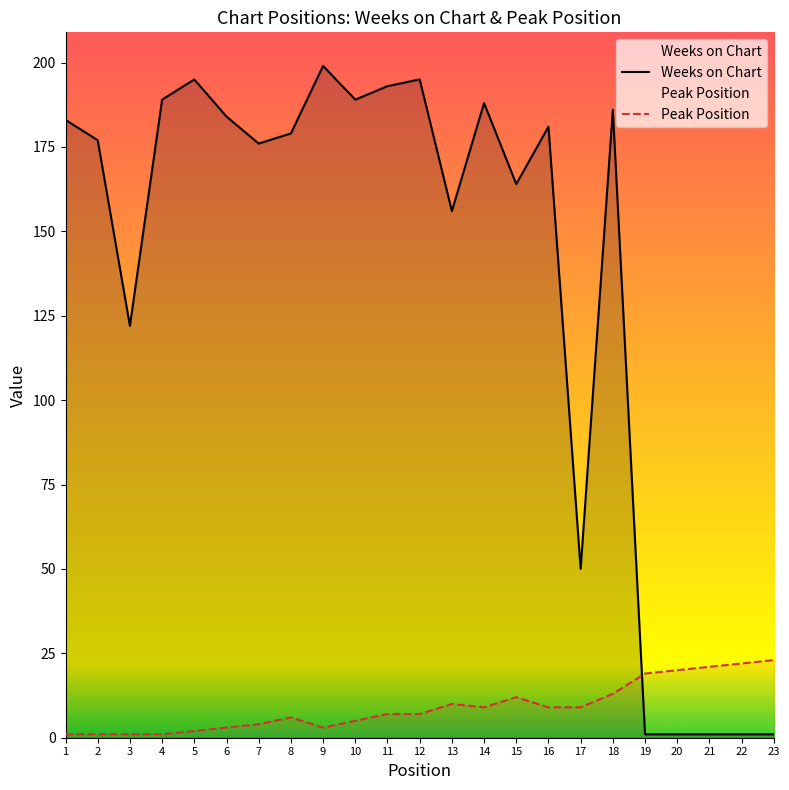

List the series in order of their overall mean, lowest first.

Peak Position, Weeks on Chart